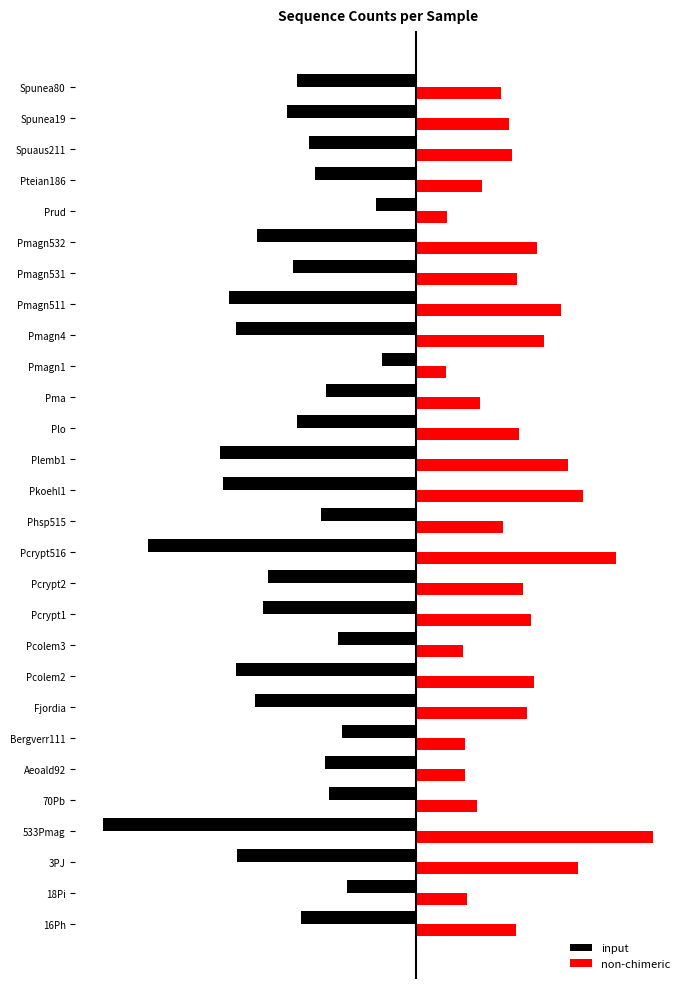

What are all the series names shown in the legend?

input, non-chimeric